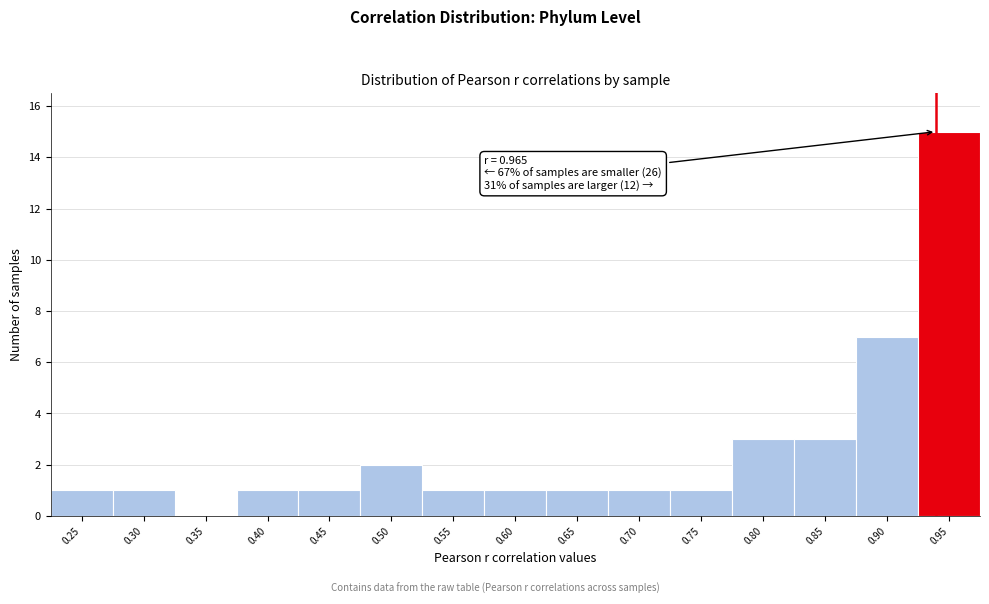

Reading left to right, transcribe all the data shown in this chart.

0.25=1	0.30=1	0.35=0	0.40=1	0.45=1	0.50=2	0.55=1	0.60=1	0.65=1	0.70=1	0.75=1	0.80=3	0.85=3	0.90=7	0.95=15